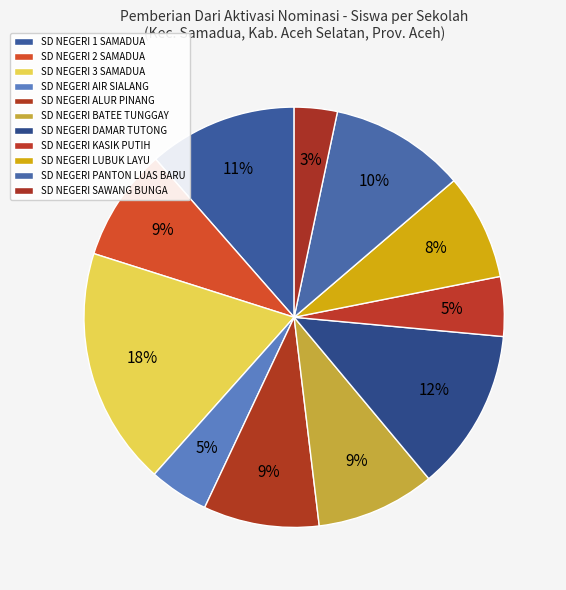

Which category has the smallest portion of the pie?

SD NEGERI SAWANG BUNGA